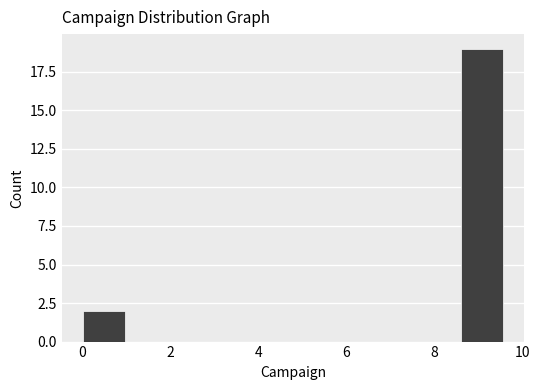

Reading left to right, transcribe this chart: for each bar, give the range it covers on the x-axis and its height. Neither the bar edges nor the heights are printed on the chart, so give them approximately, as read against the axes.

0.0 to 1.0: 2
1.0 to 2.0: 0
2.0 to 2.8: 0
2.8 to 3.8: 0
3.8 to 4.8: 0
4.8 to 5.8: 0
5.8 to 6.6: 0
6.6 to 7.6: 0
7.6 to 8.6: 0
8.6 to 9.6: 19